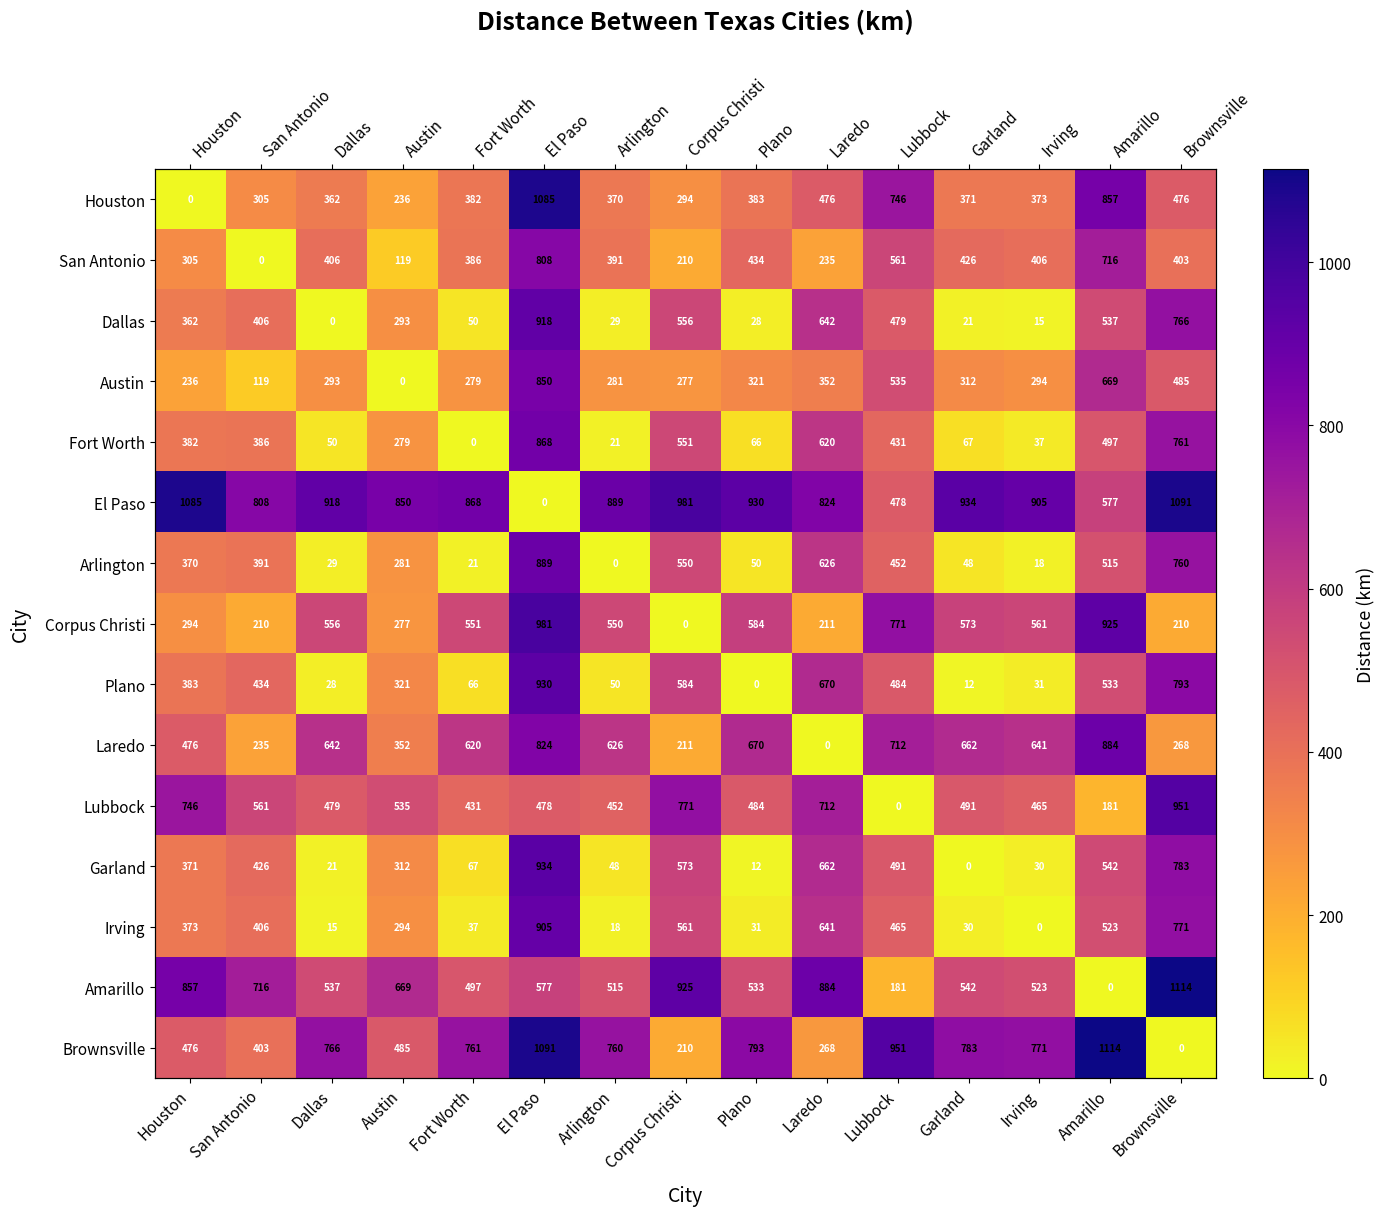

What is the difference between the highest and lowest values at Irving?

905